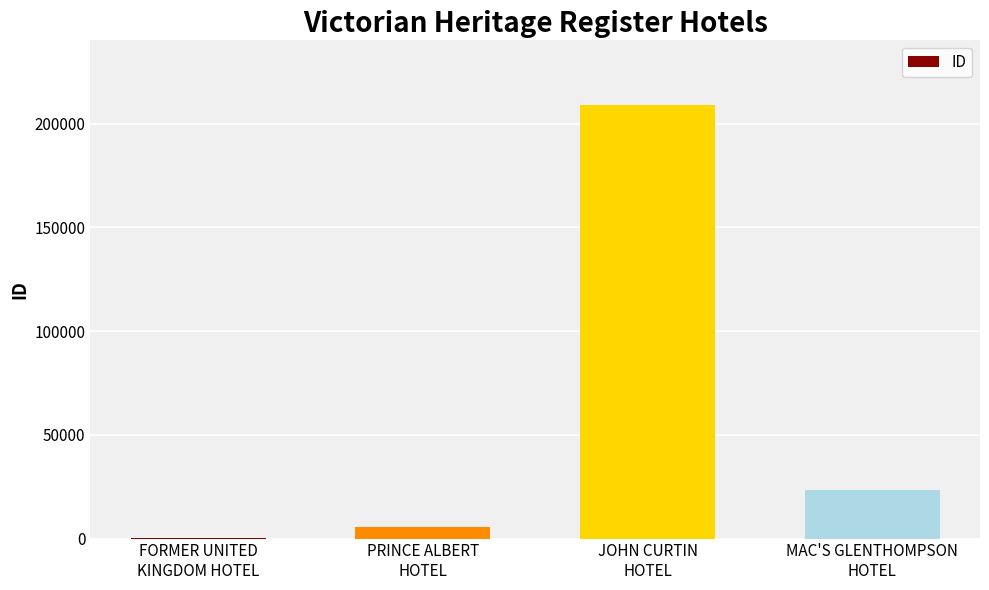

How many categories are shown in the chart?

4